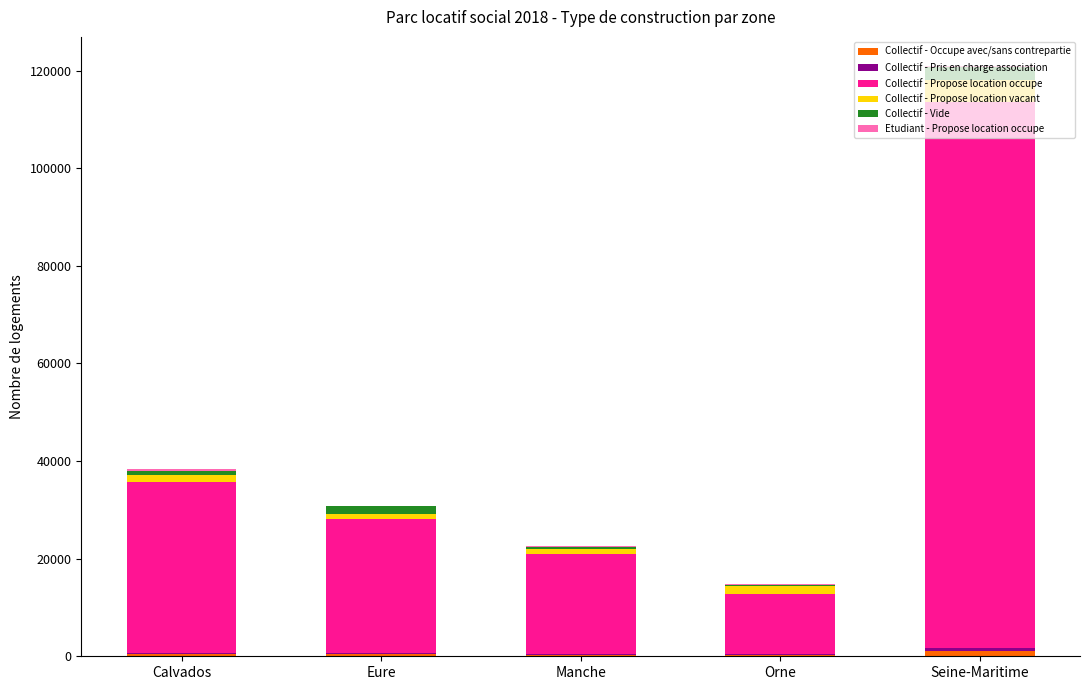

At which category is the sum across all series the highest?

Seine-Maritime